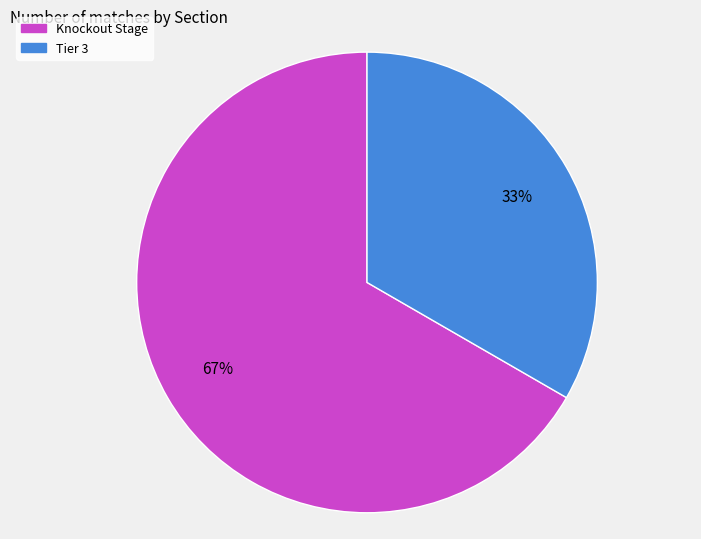

Is there a majority slice in this chart?

Yes